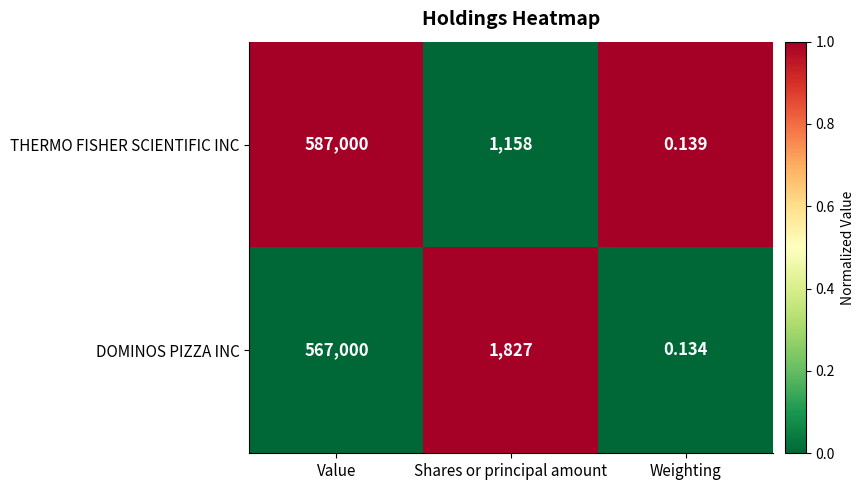

At which category is the sum across all series the highest?

Value